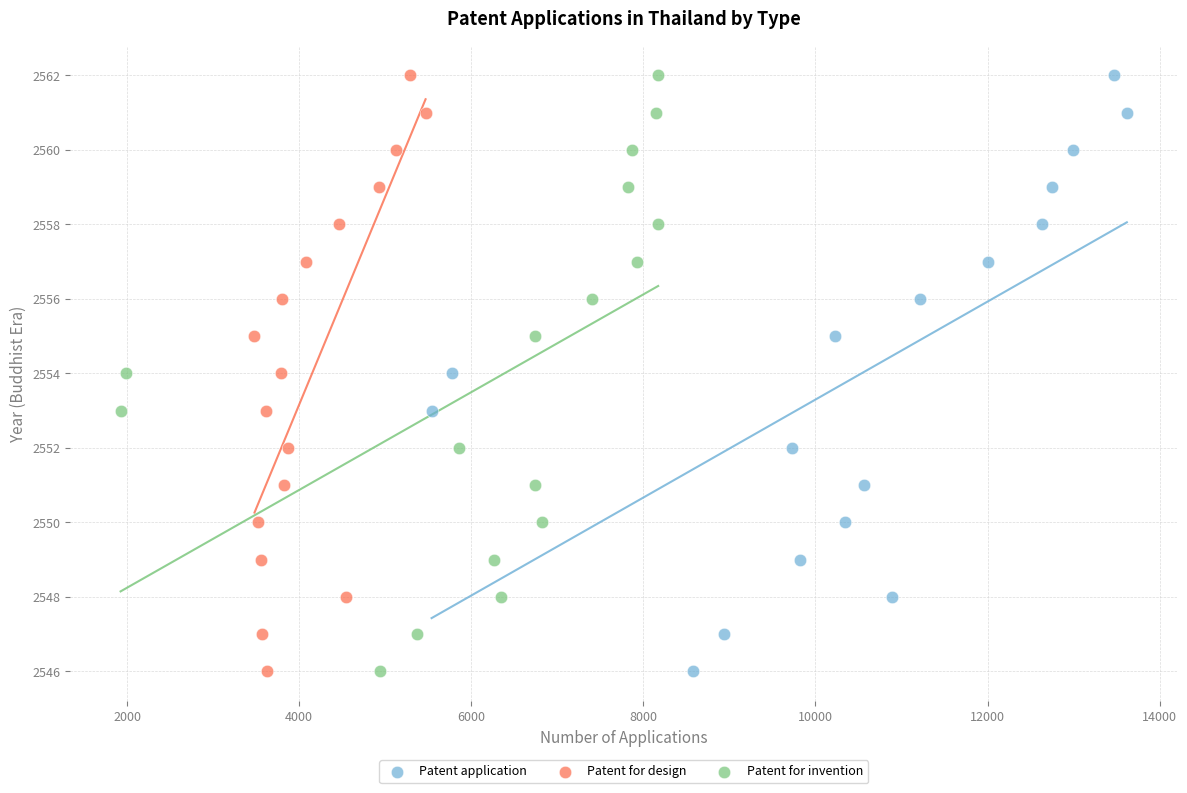

What are all the series names shown in the legend?

Patent application, Patent for design, Patent for invention